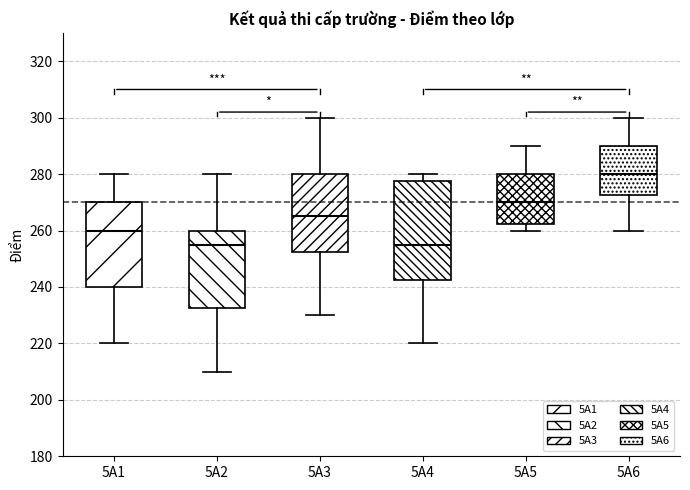

Reading left to right, read every box against the y-axis: the position of its median line, the range the box covers, and the ends of its whiskers. The values are not printed on the chart, so give them approximately, as read against the axis.

5A1: median 260, box 240 to 270, whiskers 220 to 280
5A2: median 256, box 232 to 260, whiskers 210 to 280
5A3: median 266, box 252 to 280, whiskers 230 to 300
5A4: median 256, box 242 to 278, whiskers 220 to 280
5A5: median 270, box 262 to 280, whiskers 260 to 290
5A6: median 280, box 272 to 290, whiskers 260 to 300